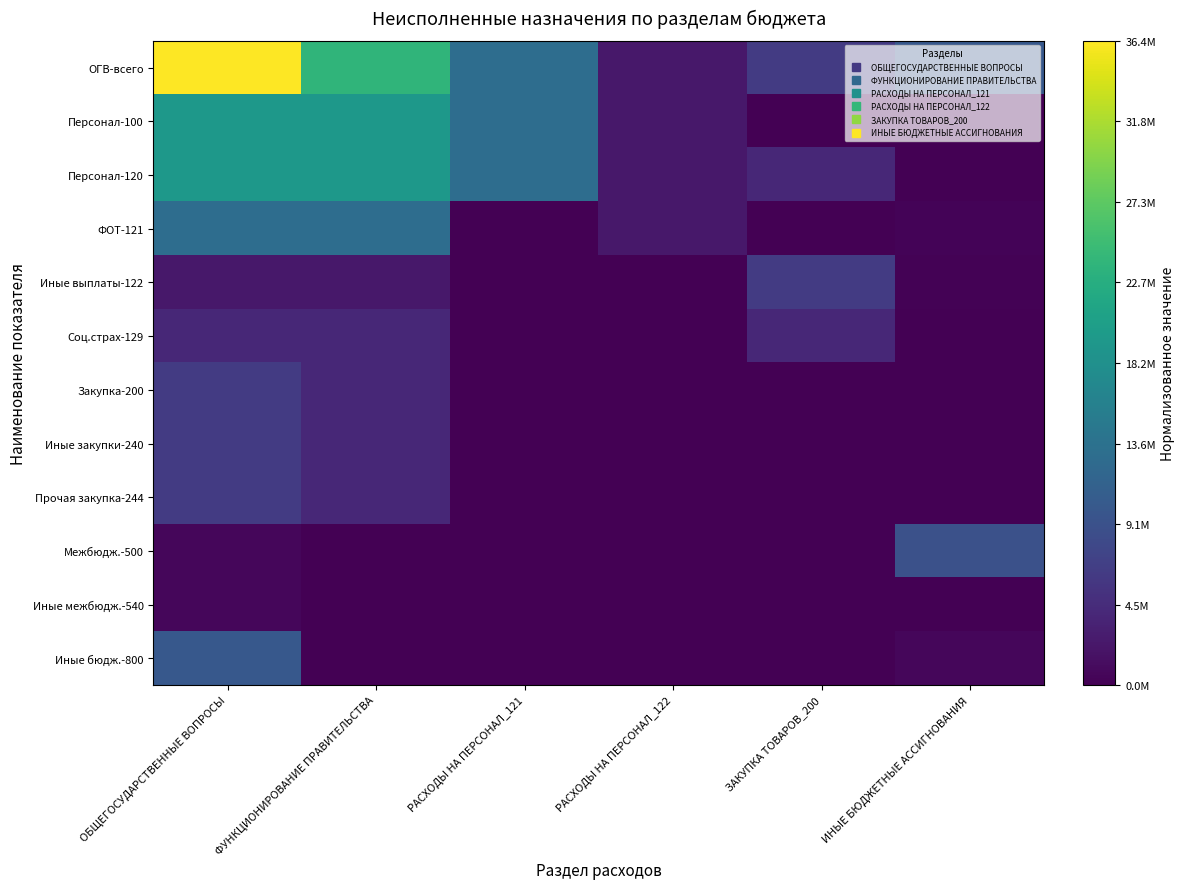

Reading right to left, what are all the values shown in this chart?

ОГВ-всего: ИНЫЕ БЮДЖЕТНЫЕ АССИГНОВАНИЯ=0.3	ЗАКУПКА ТОВАРОВ_200=0.2	РАСХОДЫ НА ПЕРСОНАЛ_122=0.1	РАСХОДЫ НА ПЕРСОНАЛ_121=0.4	ФУНКЦИОНИРОВАНИЕ ПРАВИТЕЛЬСТВА=0.7	ОБЩЕГОСУДАРСТВЕННЫЕ ВОПРОСЫ=1.0
Персонал-100: ИНЫЕ БЮДЖЕТНЫЕ АССИГНОВАНИЯ=0.0	ЗАКУПКА ТОВАРОВ_200=0.0	РАСХОДЫ НА ПЕРСОНАЛ_122=0.1	РАСХОДЫ НА ПЕРСОНАЛ_121=0.4	ФУНКЦИОНИРОВАНИЕ ПРАВИТЕЛЬСТВА=0.5	ОБЩЕГОСУДАРСТВЕННЫЕ ВОПРОСЫ=0.5
Персонал-120: ИНЫЕ БЮДЖЕТНЫЕ АССИГНОВАНИЯ=0.0	ЗАКУПКА ТОВАРОВ_200=0.1	РАСХОДЫ НА ПЕРСОНАЛ_122=0.1	РАСХОДЫ НА ПЕРСОНАЛ_121=0.4	ФУНКЦИОНИРОВАНИЕ ПРАВИТЕЛЬСТВА=0.5	ОБЩЕГОСУДАРСТВЕННЫЕ ВОПРОСЫ=0.5
ФОТ-121: ИНЫЕ БЮДЖЕТНЫЕ АССИГНОВАНИЯ=0.0	ЗАКУПКА ТОВАРОВ_200=0.0	РАСХОДЫ НА ПЕРСОНАЛ_122=0.1	РАСХОДЫ НА ПЕРСОНАЛ_121=0.0	ФУНКЦИОНИРОВАНИЕ ПРАВИТЕЛЬСТВА=0.4	ОБЩЕГОСУДАРСТВЕННЫЕ ВОПРОСЫ=0.4
Иные выплаты-122: ИНЫЕ БЮДЖЕТНЫЕ АССИГНОВАНИЯ=0.0	ЗАКУПКА ТОВАРОВ_200=0.2	РАСХОДЫ НА ПЕРСОНАЛ_122=0.0	РАСХОДЫ НА ПЕРСОНАЛ_121=0.0	ФУНКЦИОНИРОВАНИЕ ПРАВИТЕЛЬСТВА=0.1	ОБЩЕГОСУДАРСТВЕННЫЕ ВОПРОСЫ=0.1
Соц.страх-129: ИНЫЕ БЮДЖЕТНЫЕ АССИГНОВАНИЯ=0.0	ЗАКУПКА ТОВАРОВ_200=0.1	РАСХОДЫ НА ПЕРСОНАЛ_122=0.0	РАСХОДЫ НА ПЕРСОНАЛ_121=0.0	ФУНКЦИОНИРОВАНИЕ ПРАВИТЕЛЬСТВА=0.1	ОБЩЕГОСУДАРСТВЕННЫЕ ВОПРОСЫ=0.1
Закупка-200: ИНЫЕ БЮДЖЕТНЫЕ АССИГНОВАНИЯ=0.0	ЗАКУПКА ТОВАРОВ_200=0.0	РАСХОДЫ НА ПЕРСОНАЛ_122=0.0	РАСХОДЫ НА ПЕРСОНАЛ_121=0.0	ФУНКЦИОНИРОВАНИЕ ПРАВИТЕЛЬСТВА=0.1	ОБЩЕГОСУДАРСТВЕННЫЕ ВОПРОСЫ=0.2
Иные закупки-240: ИНЫЕ БЮДЖЕТНЫЕ АССИГНОВАНИЯ=0.0	ЗАКУПКА ТОВАРОВ_200=0.0	РАСХОДЫ НА ПЕРСОНАЛ_122=0.0	РАСХОДЫ НА ПЕРСОНАЛ_121=0.0	ФУНКЦИОНИРОВАНИЕ ПРАВИТЕЛЬСТВА=0.1	ОБЩЕГОСУДАРСТВЕННЫЕ ВОПРОСЫ=0.2
Прочая закупка-244: ИНЫЕ БЮДЖЕТНЫЕ АССИГНОВАНИЯ=0.0	ЗАКУПКА ТОВАРОВ_200=0.0	РАСХОДЫ НА ПЕРСОНАЛ_122=0.0	РАСХОДЫ НА ПЕРСОНАЛ_121=0.0	ФУНКЦИОНИРОВАНИЕ ПРАВИТЕЛЬСТВА=0.1	ОБЩЕГОСУДАРСТВЕННЫЕ ВОПРОСЫ=0.2
Межбюдж.-500: ИНЫЕ БЮДЖЕТНЫЕ АССИГНОВАНИЯ=0.2	ЗАКУПКА ТОВАРОВ_200=0.0	РАСХОДЫ НА ПЕРСОНАЛ_122=0.0	РАСХОДЫ НА ПЕРСОНАЛ_121=0.0	ФУНКЦИОНИРОВАНИЕ ПРАВИТЕЛЬСТВА=0.0	ОБЩЕГОСУДАРСТВЕННЫЕ ВОПРОСЫ=0.0
Иные межбюдж.-540: ИНЫЕ БЮДЖЕТНЫЕ АССИГНОВАНИЯ=0.0	ЗАКУПКА ТОВАРОВ_200=0.0	РАСХОДЫ НА ПЕРСОНАЛ_122=0.0	РАСХОДЫ НА ПЕРСОНАЛ_121=0.0	ФУНКЦИОНИРОВАНИЕ ПРАВИТЕЛЬСТВА=0.0	ОБЩЕГОСУДАРСТВЕННЫЕ ВОПРОСЫ=0.0
Иные бюдж.-800: ИНЫЕ БЮДЖЕТНЫЕ АССИГНОВАНИЯ=0.0	ЗАКУПКА ТОВАРОВ_200=0.0	РАСХОДЫ НА ПЕРСОНАЛ_122=0.0	РАСХОДЫ НА ПЕРСОНАЛ_121=0.0	ФУНКЦИОНИРОВАНИЕ ПРАВИТЕЛЬСТВА=0.0	ОБЩЕГОСУДАРСТВЕННЫЕ ВОПРОСЫ=0.3